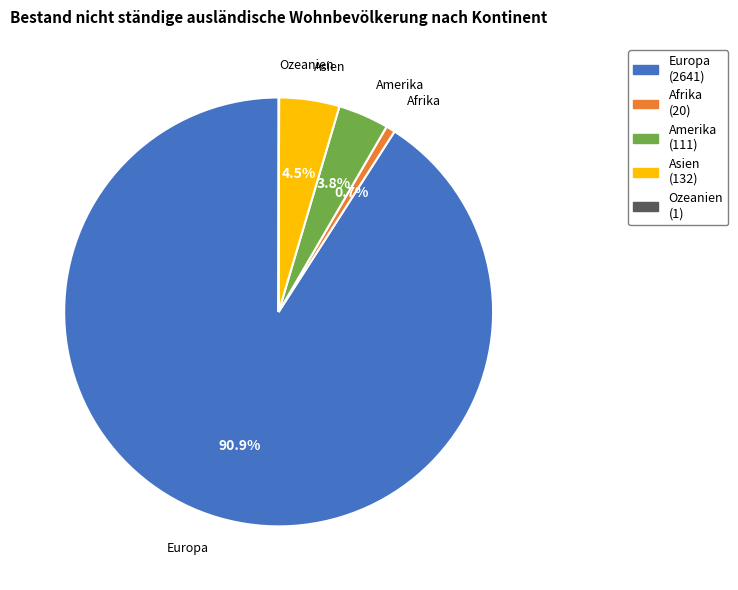

Is there any slice that represents more than half of the pie?

Yes